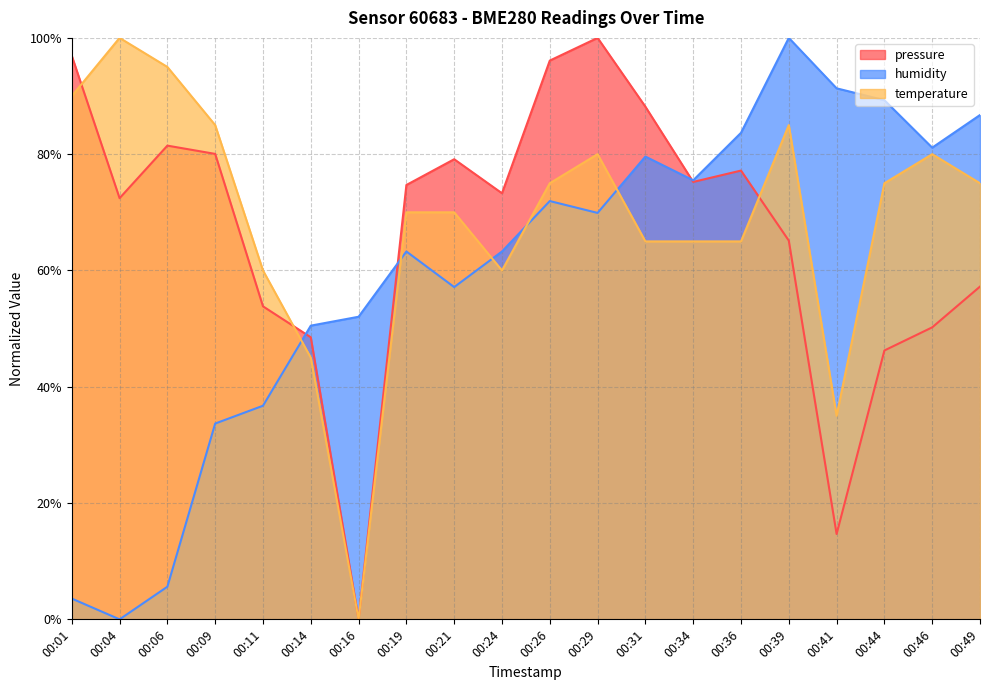

How many lines are shown in the chart?

3